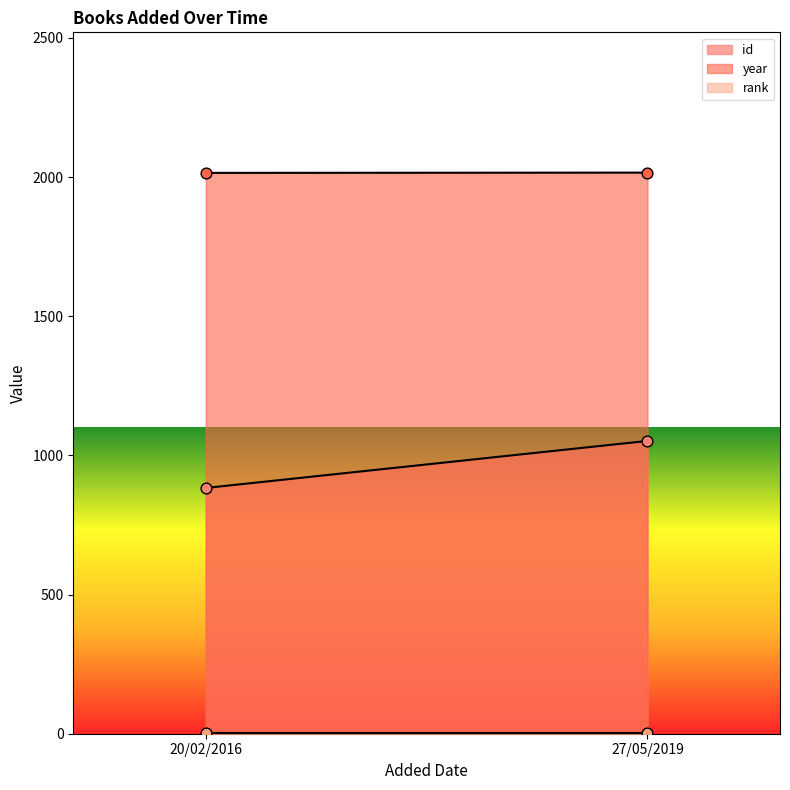

What are all the series names shown in the legend?

id, year, rank